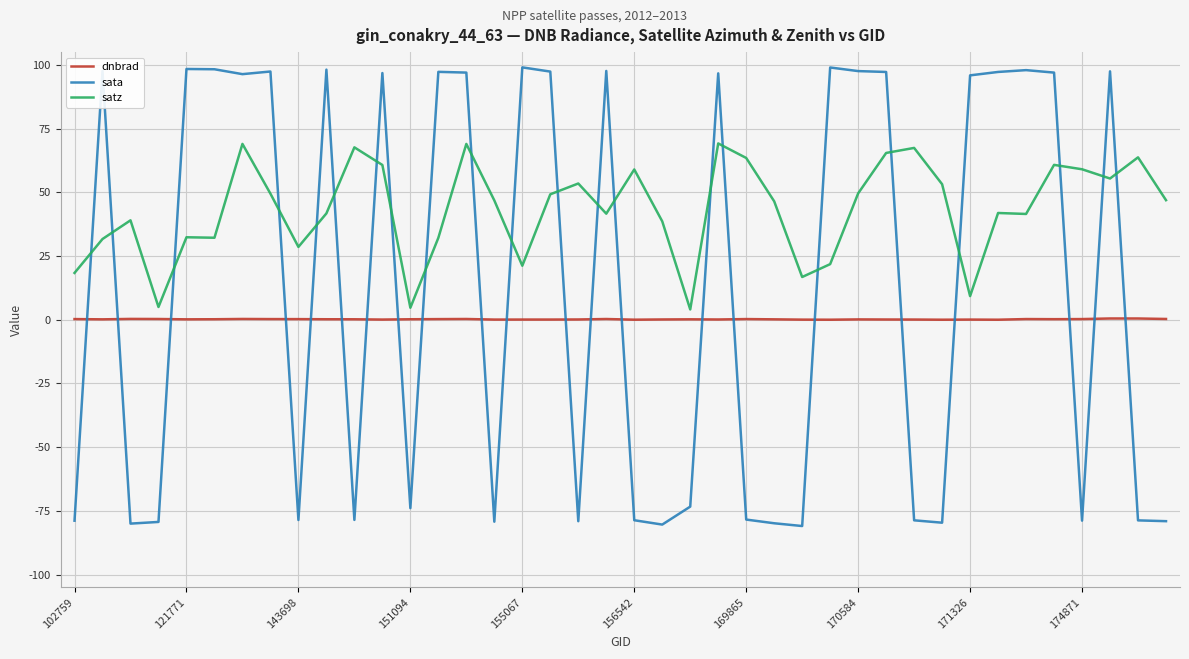

Which series has the largest total across all categories?

satz